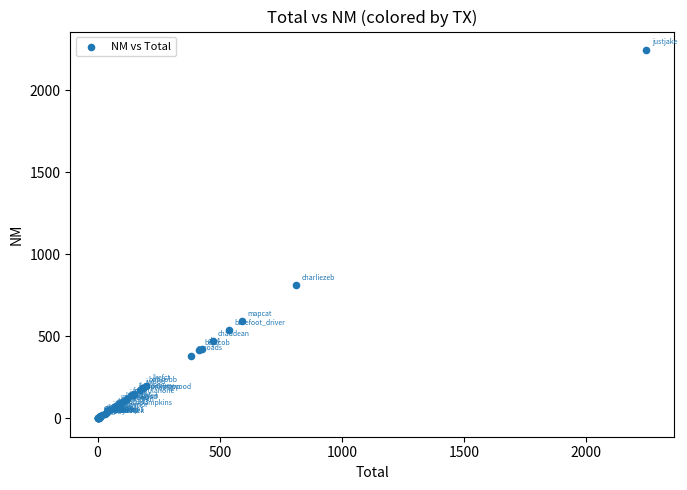

What Y value in the scatter plot is closest to 1123?

812.1